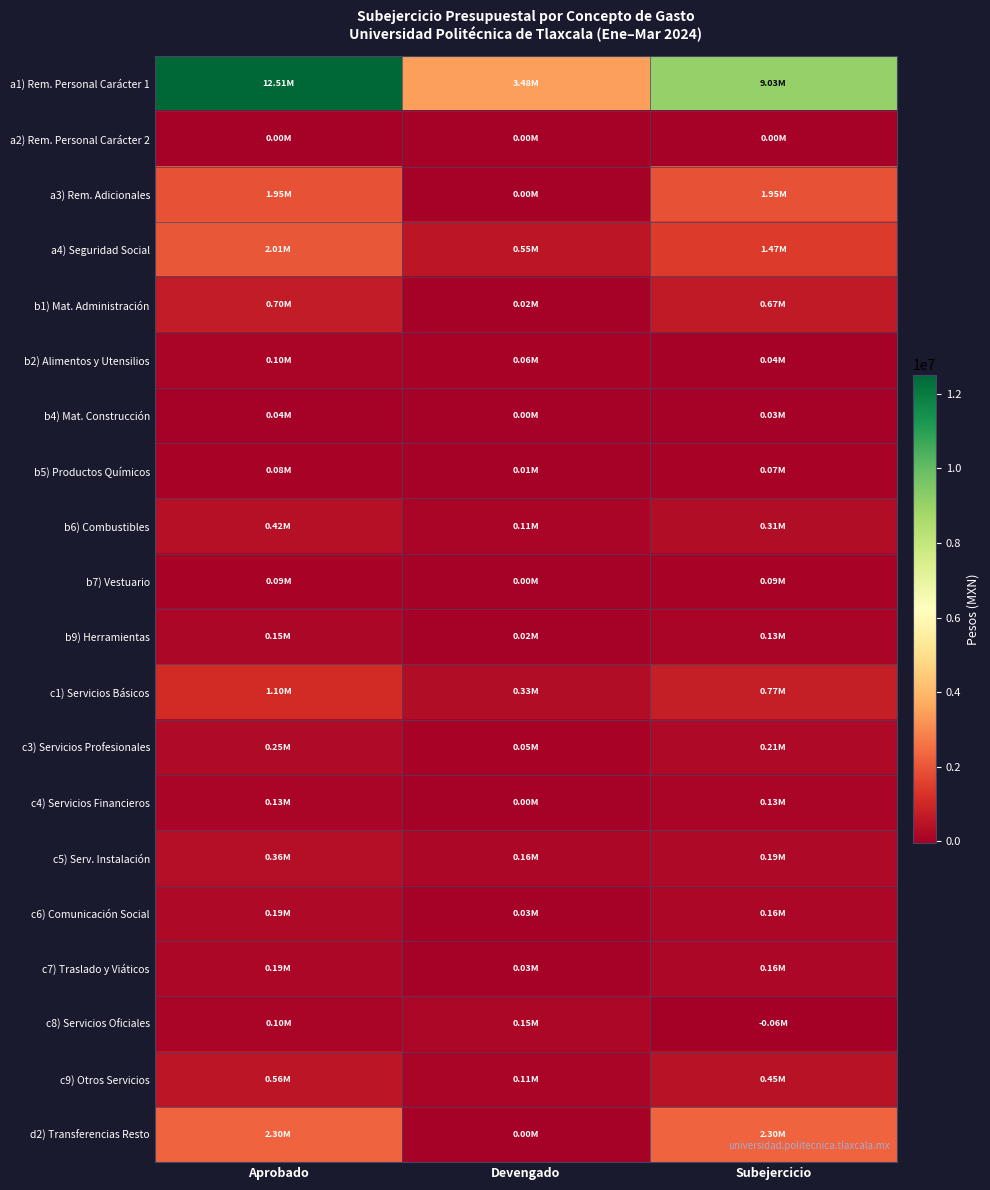

Which series has the largest range (max minus min)?

a1) Rem. Personal Carácter 1